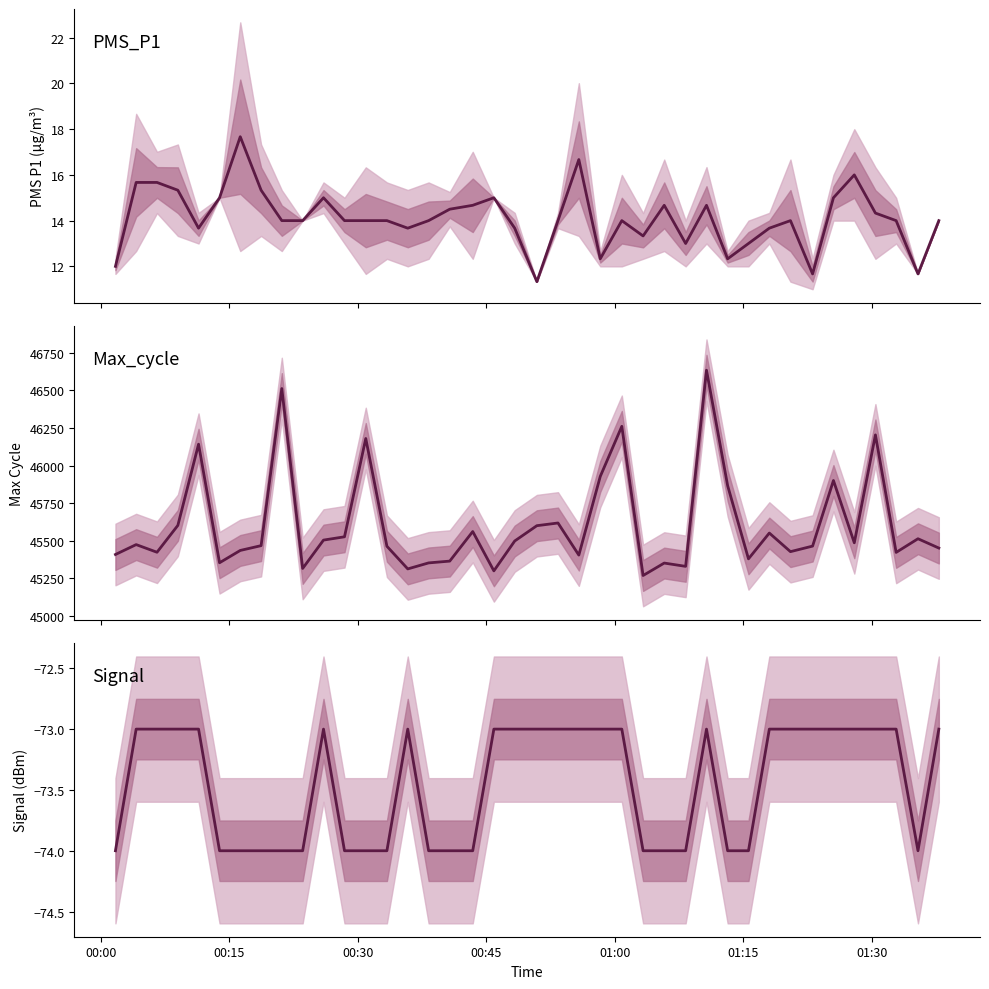

True or false: PMS_P1 and Signal cross at least once.

False